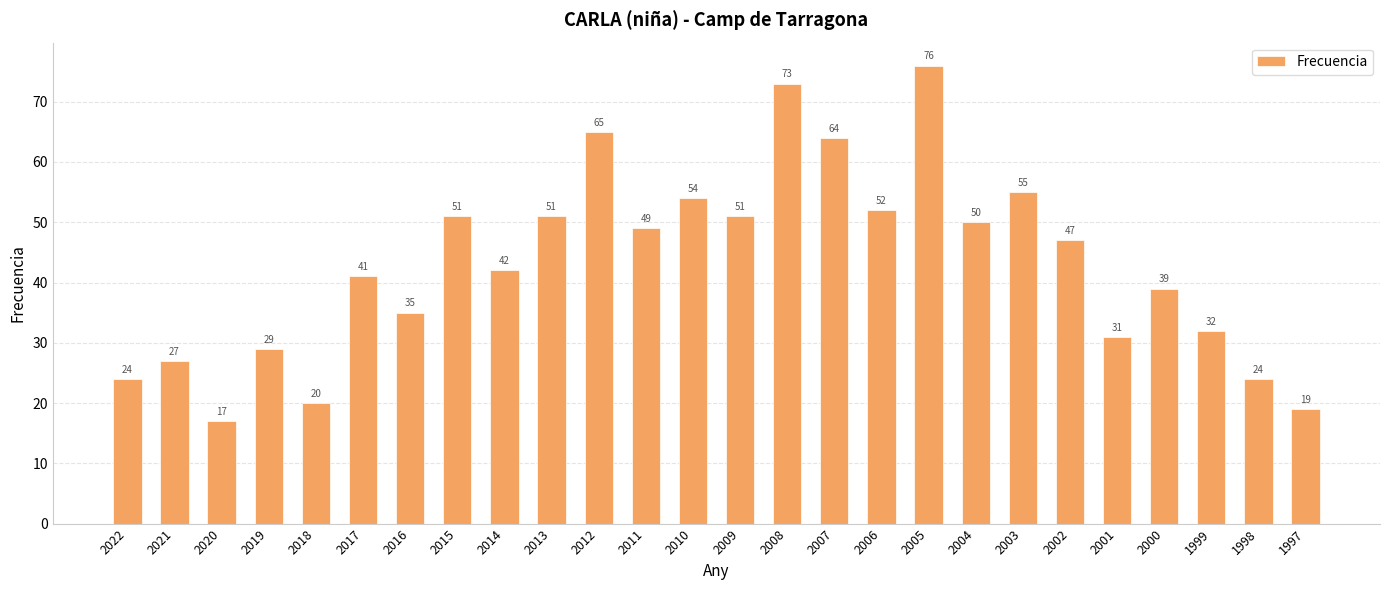

What is the average value?

43